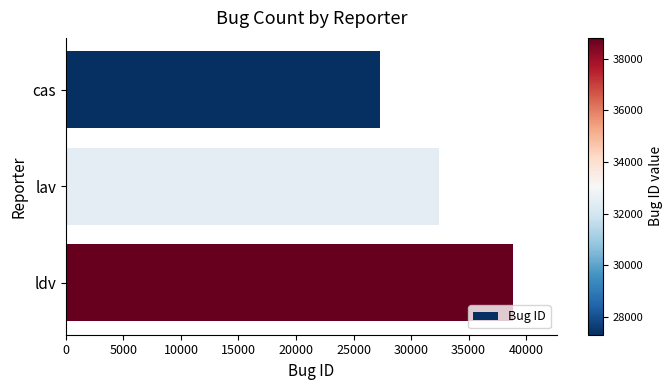

At which label is the value closest to 33056?

lav